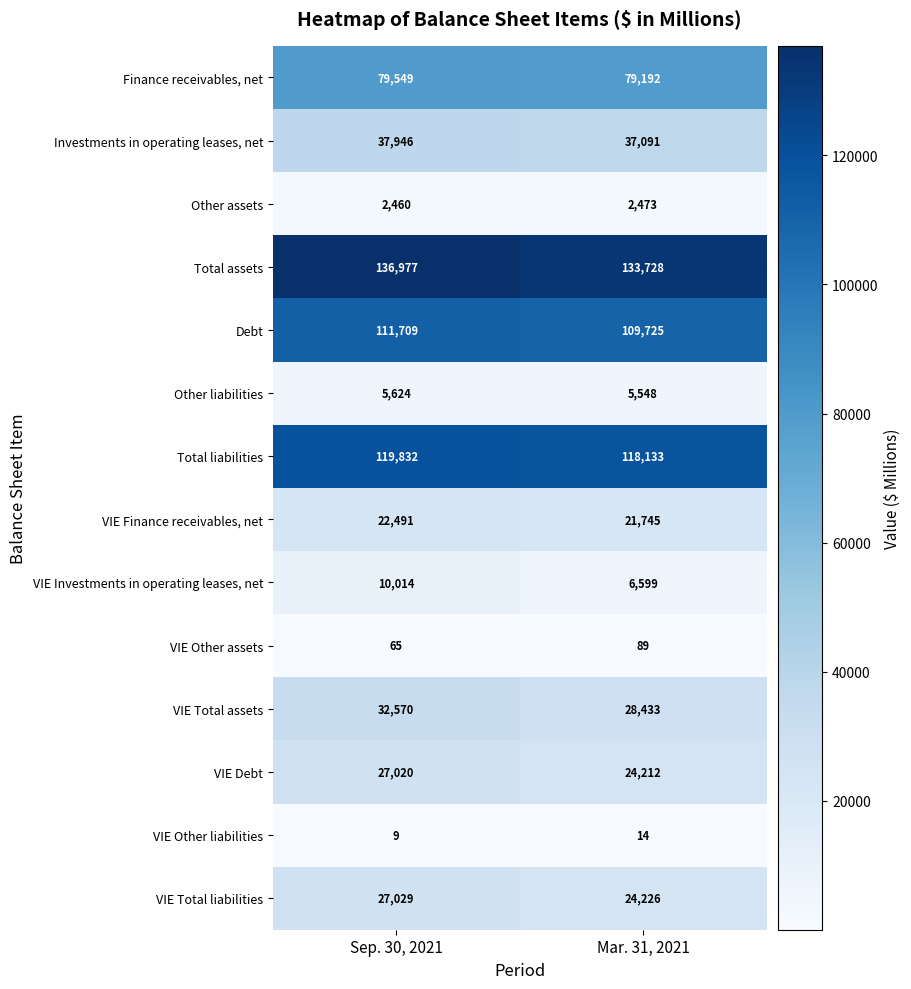

Read the VIE Total liabilities value at Sep. 30, 2021.

27029